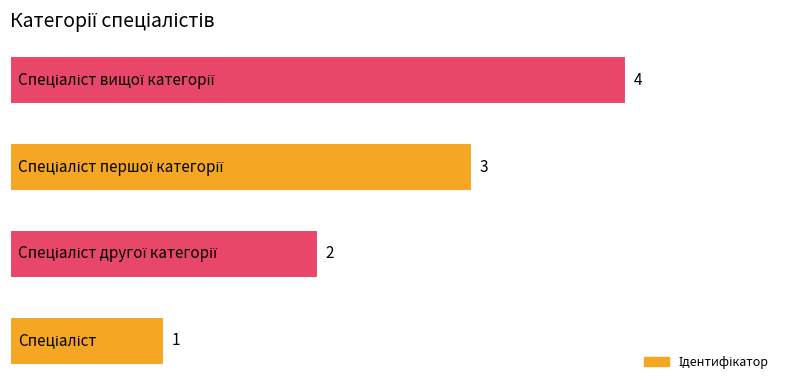

How many distinct data groups are displayed?

1